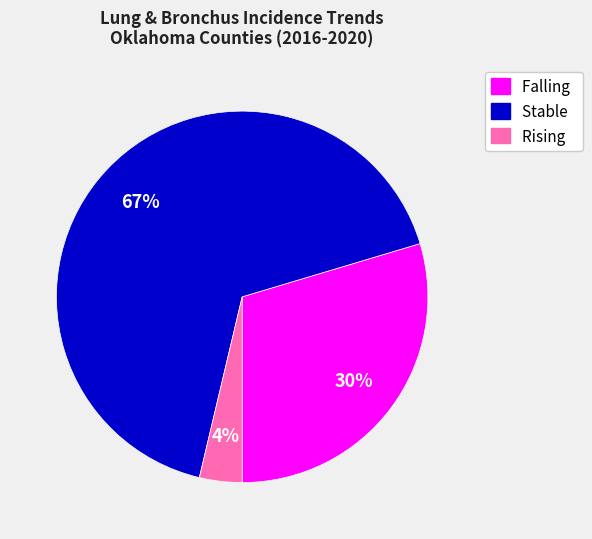

To the nearest percent, what percentage of the pie is Falling?

30%